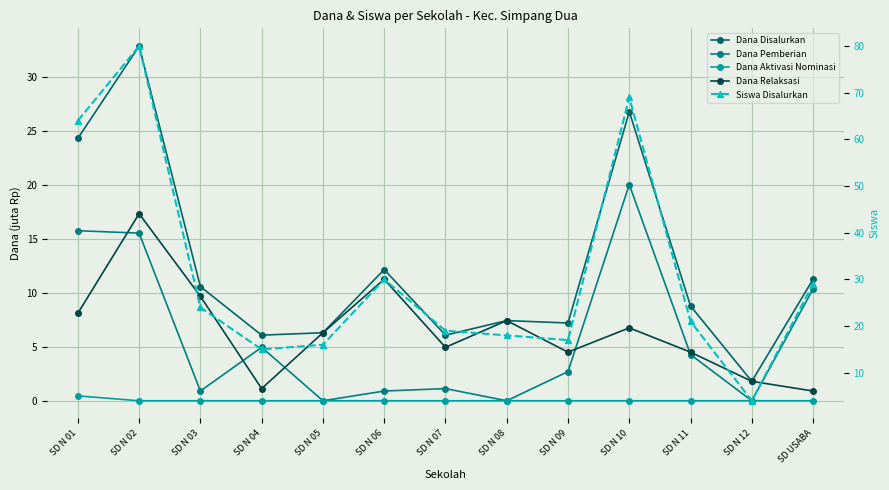

True or false: Dana Aktivasi Nominasi and Dana Disalurkan cross at least once.

False